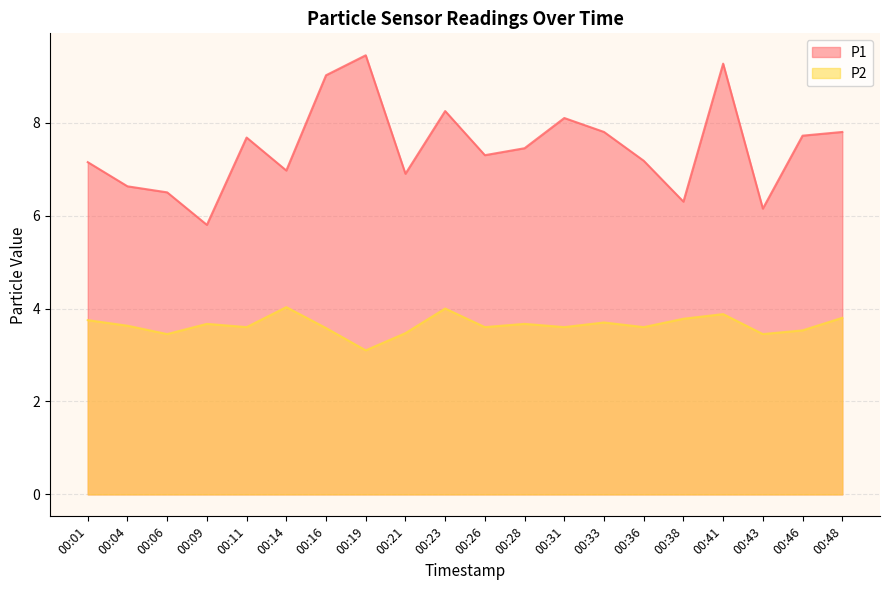

Between 00:19 and 00:43, which series saw the biggest shift?

P1